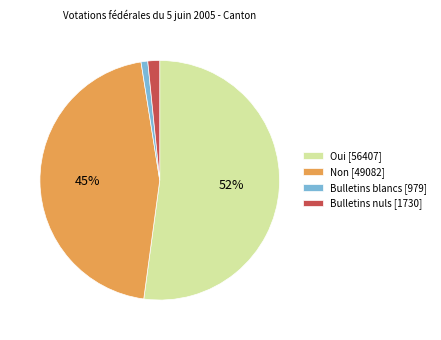

Do Non [49082] and Bulletins blancs [979] together represent more than half of the pie?

No